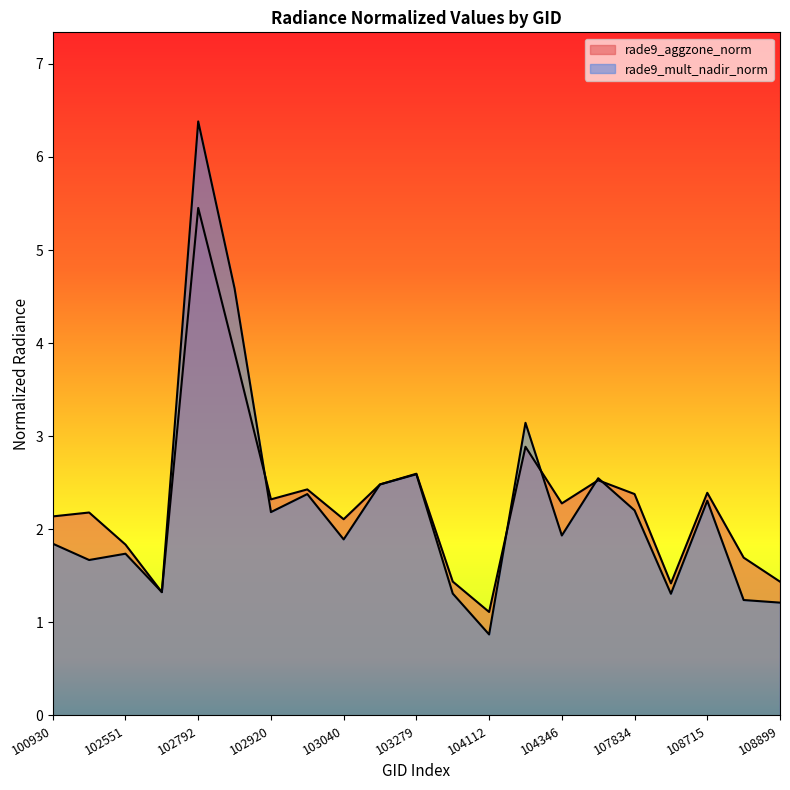

The value of rade9_mult_nadir_norm at 108015 is 0.4. True or false?

False